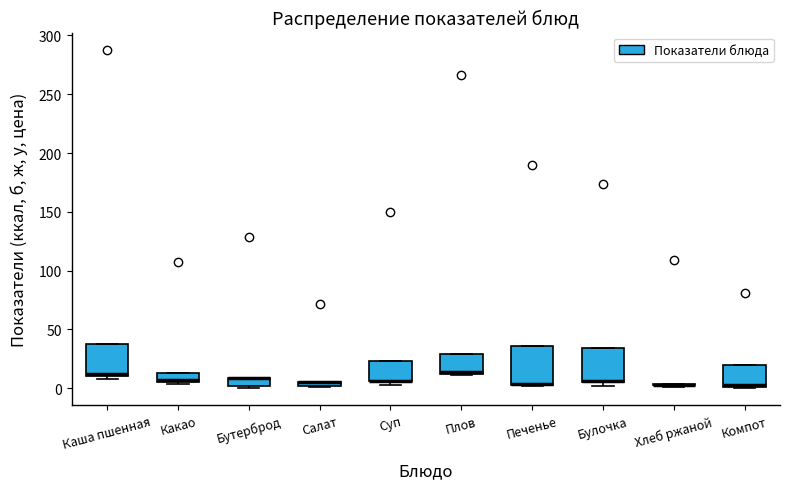

Where is the lower edge of the box for Суп on the y-axis? The values are not printed on the chart, so give them approximately, as read against the axis.

5